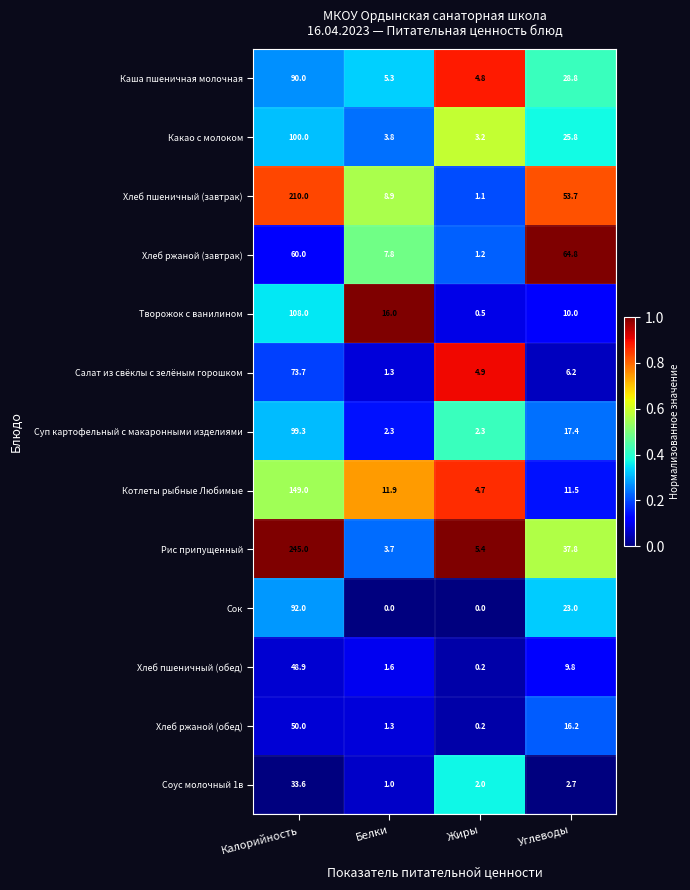

At which category is the sum across all series the highest?

Калорийность